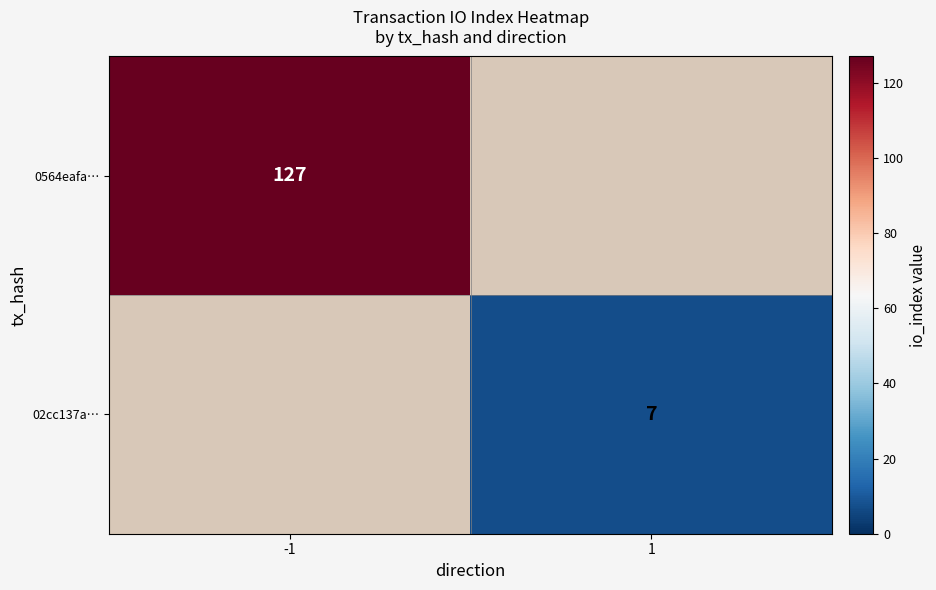

How many data points does each series have?

2